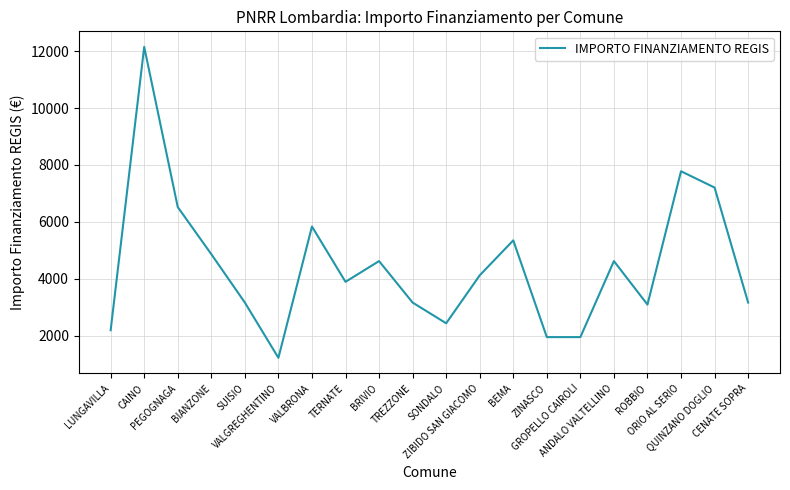

The chart shows a value of 1074 at GROPELLO CAIROLI. True or false?

False